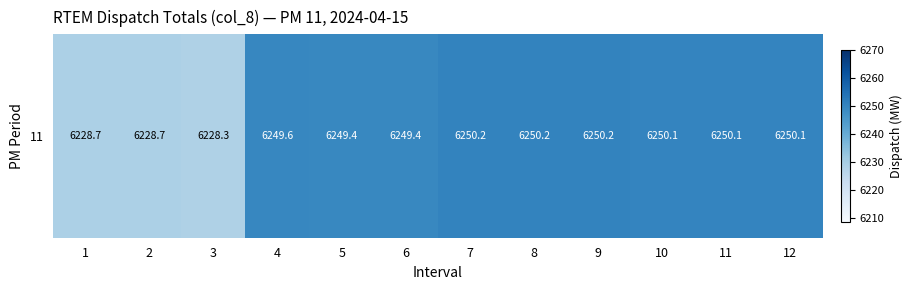

The value at 11 is 6250.1. True or false?

True